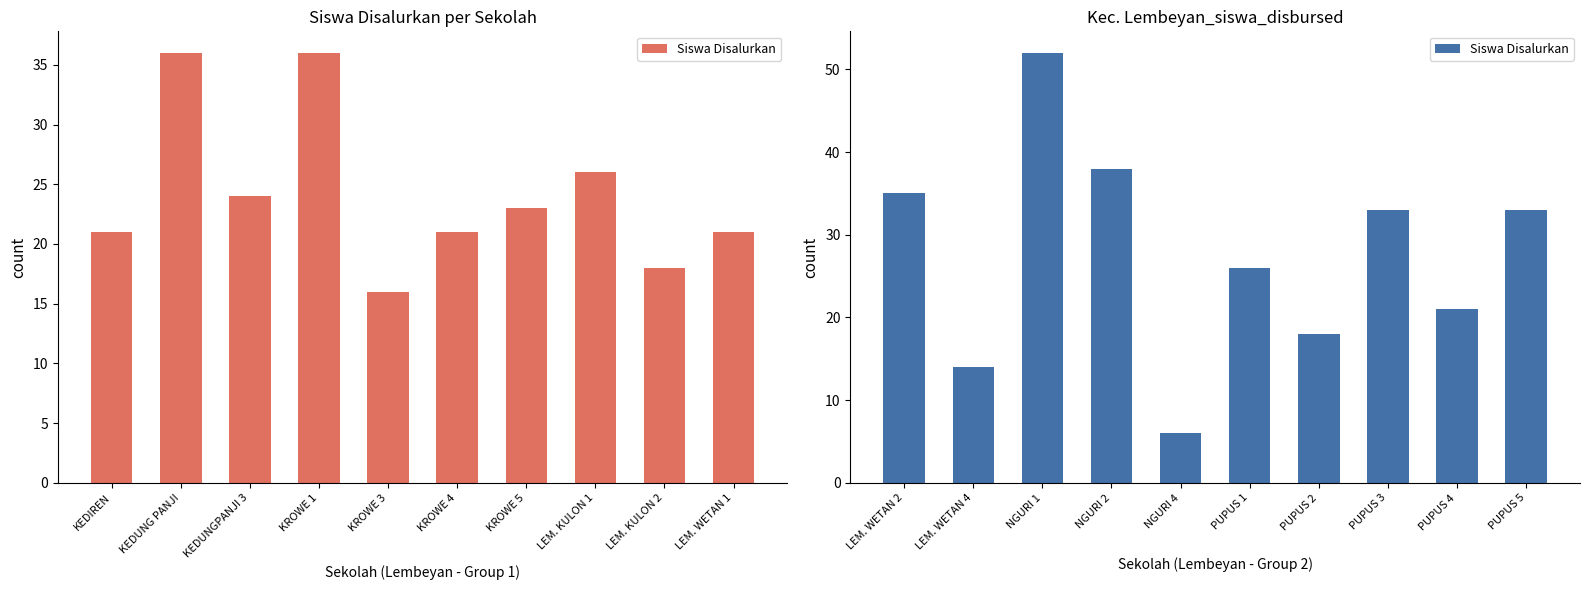

Which has a higher value, PUPUS 3 or PUPUS 2?

PUPUS 3